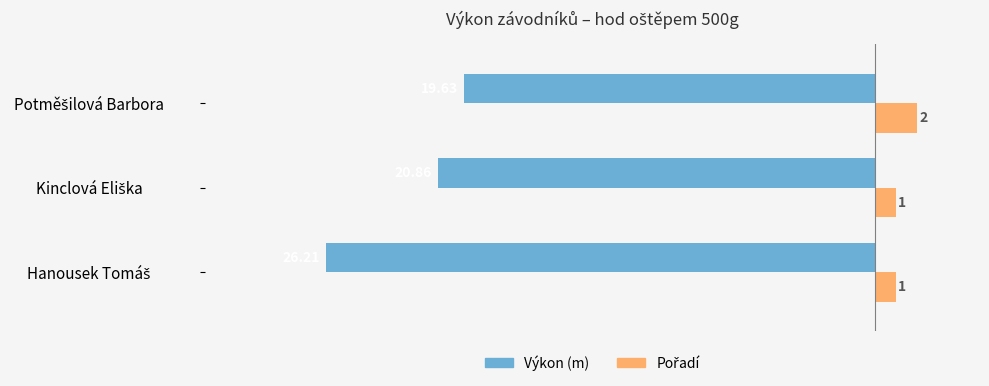

At how many categories does at least one series exceed 0?

3